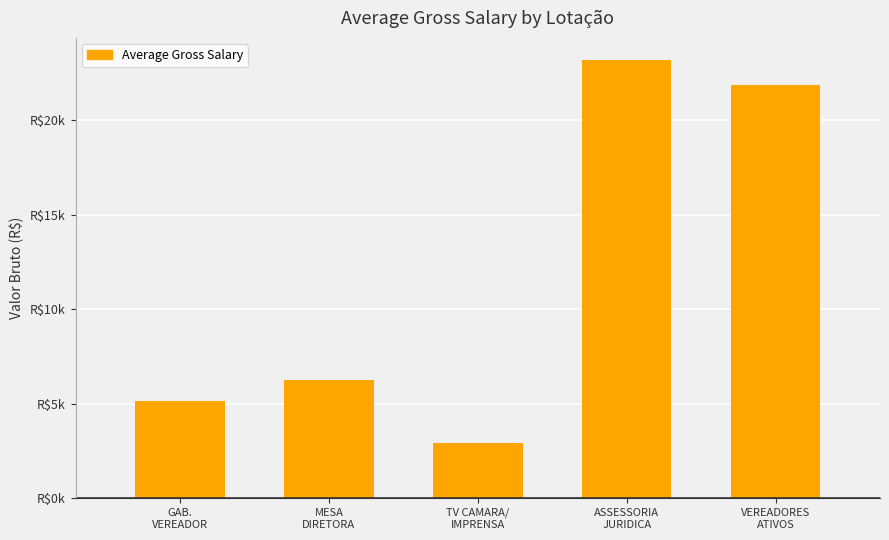

Reading left to right, extract all data points from this chart.

GAB.
VEREADOR=5159.1	MESA
DIRETORA=6238.2	TV CAMARA/
IMPRENSA=2915.1	ASSESSORIA
JURIDICA=23193.1	VEREADORES
ATIVOS=21880.5